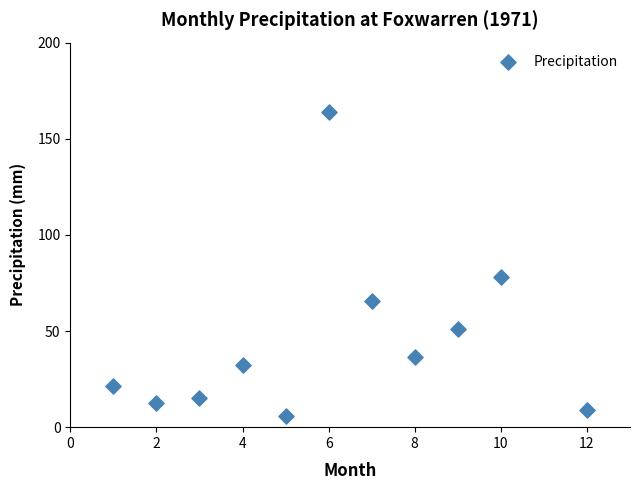

What is the range of X values (max minus min)?

11.0